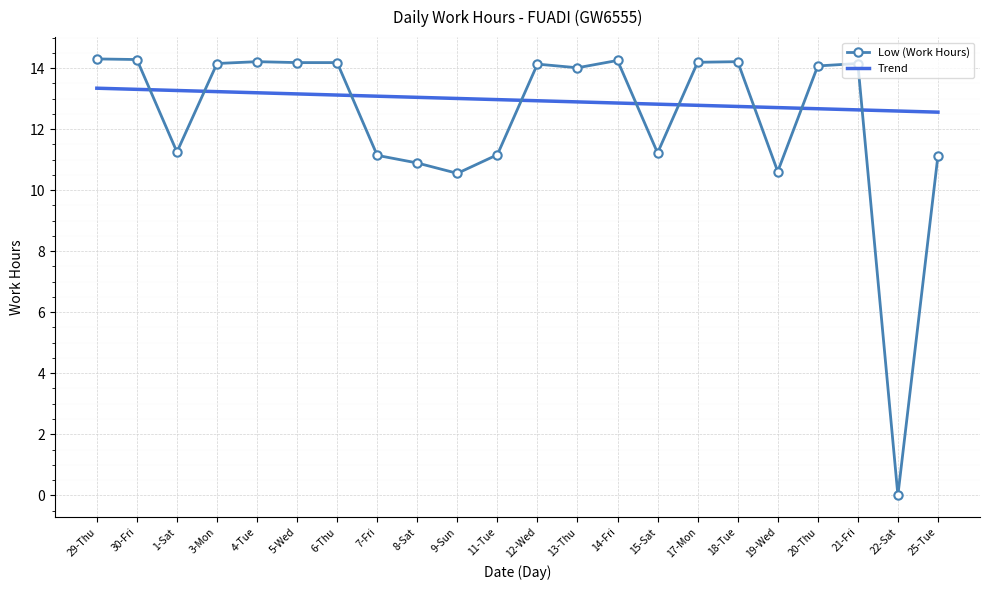

The Low (Work Hours) series shows 11.2 at 15-Sat. True or false?

True